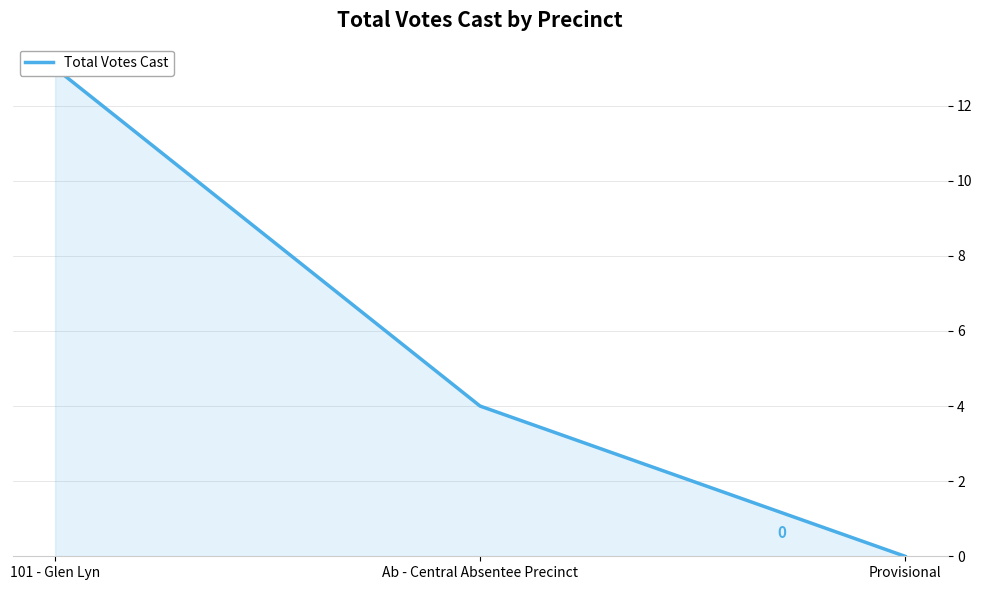

Rank the categories by value from lowest to highest.

Provisional, Ab - Central Absentee Precinct, 101 - Glen Lyn